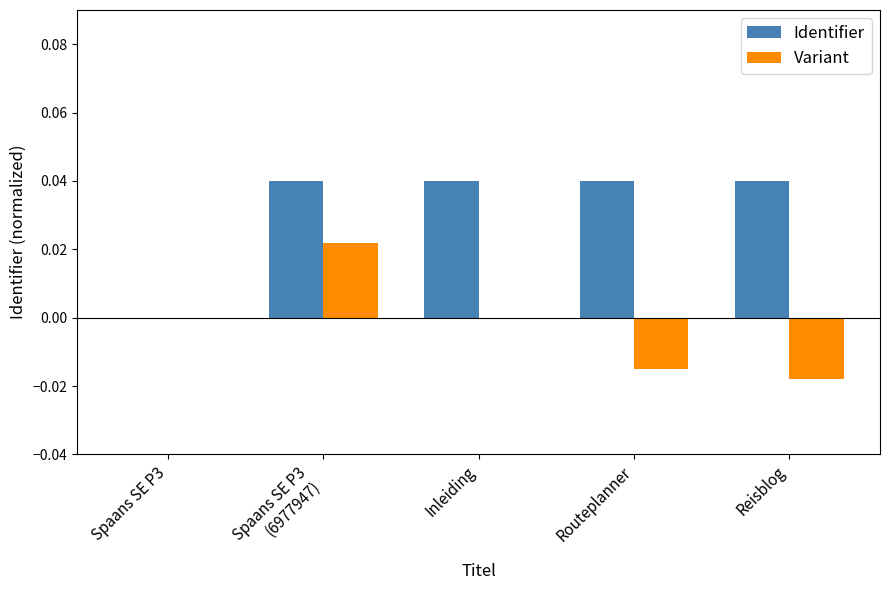

Which series has the largest total across all categories?

Identifier